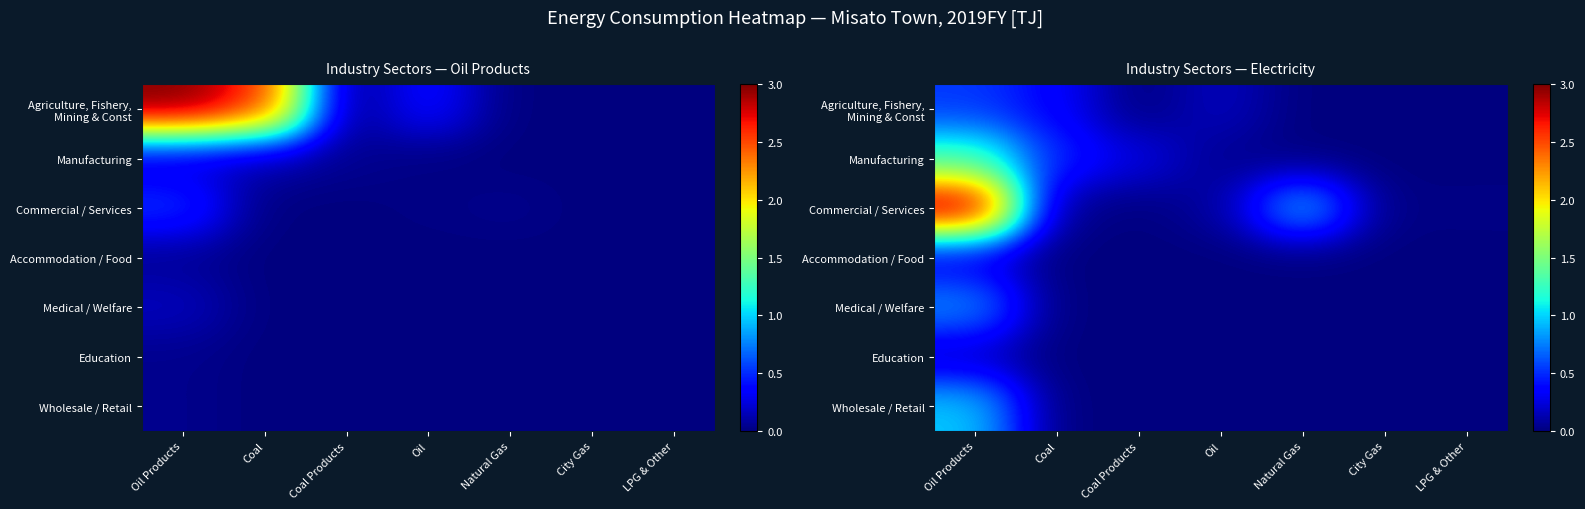

What is the difference between the second highest and minimum values in the Manufacturing series?

0.5